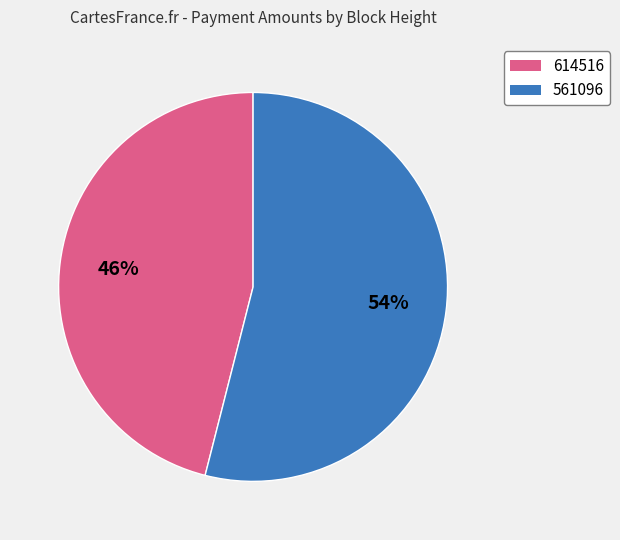

Count the number of slices in the pie.

2